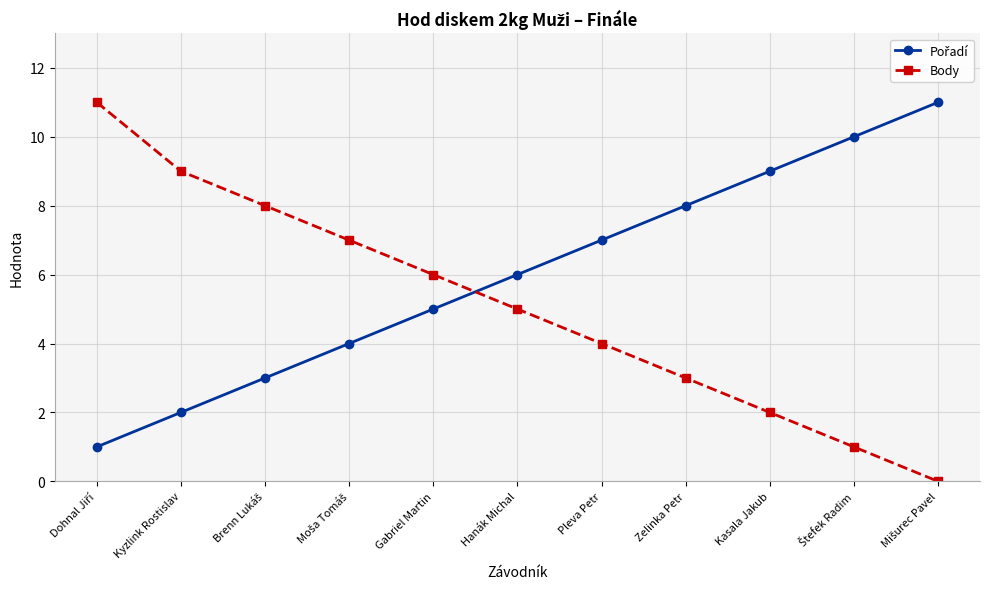

The Body series shows 4 at Pleva Petr. True or false?

True